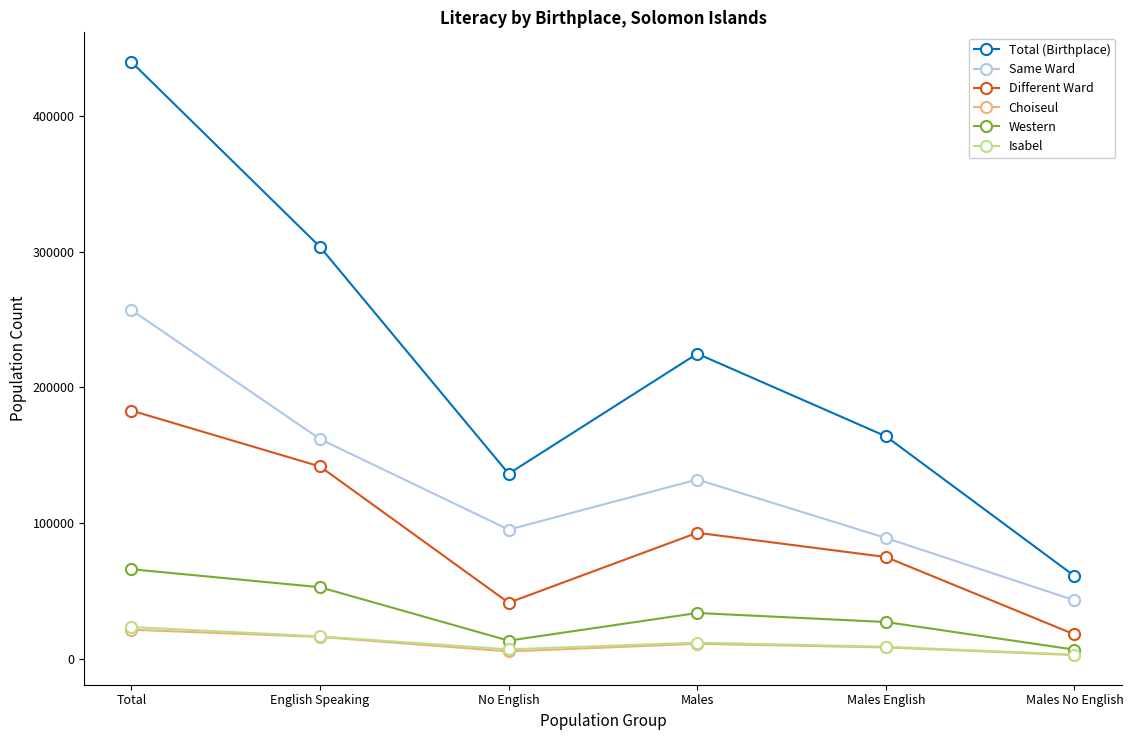

Which series has the widest spread of values?

Total (Birthplace)